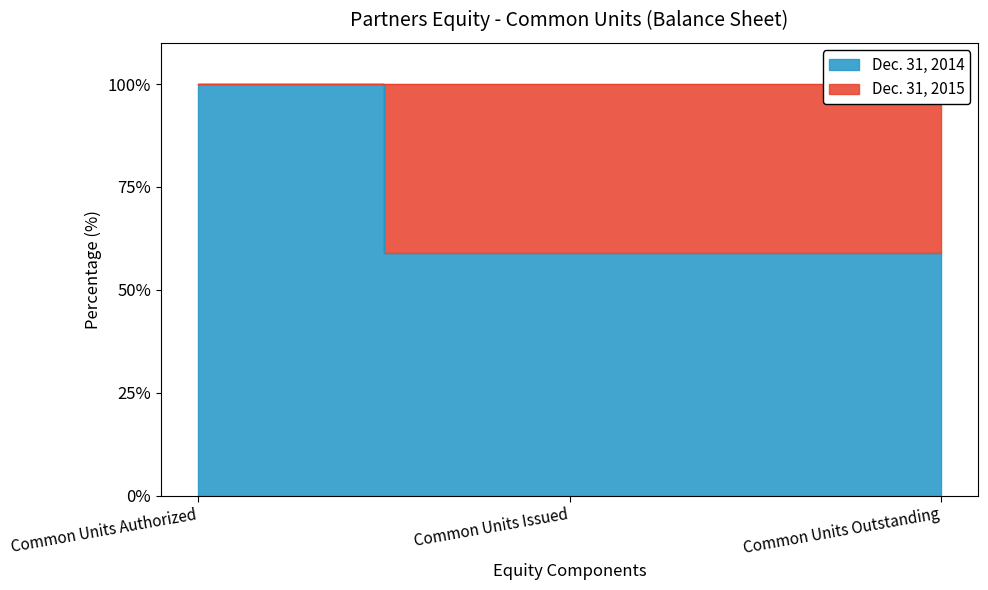

What is the ratio of the value at Common Units Authorized to the value at Common Units Outstanding?

1.7